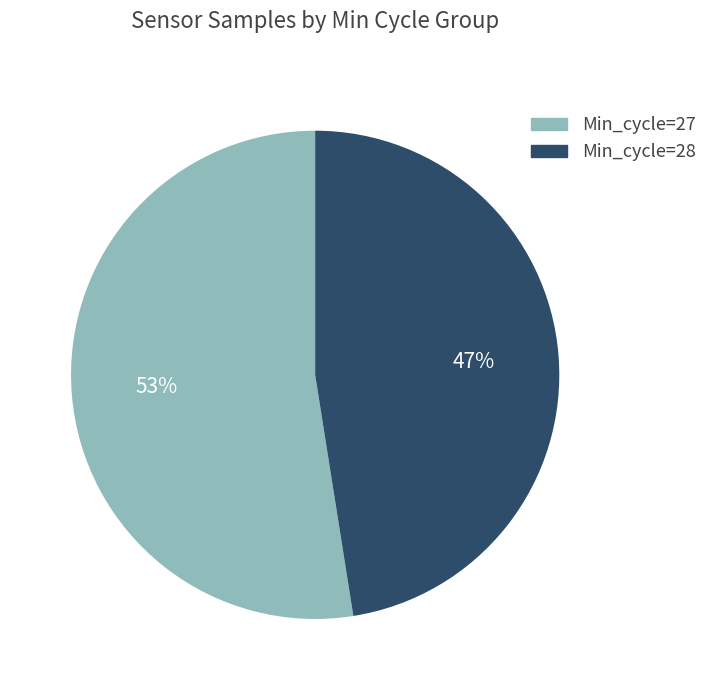

Does Min_cycle=27 represent more than half of the total?

Yes